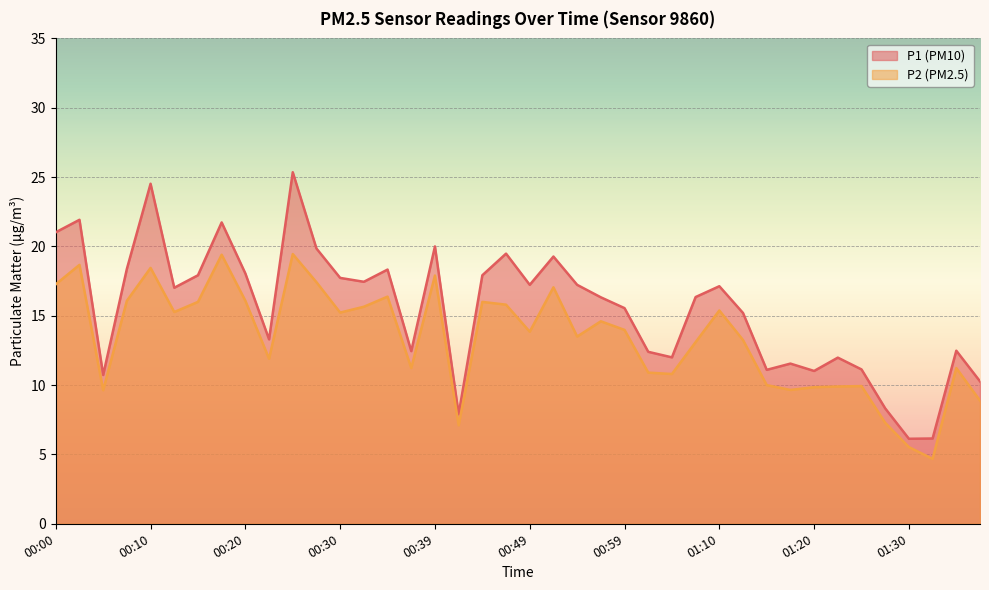

Is the value of P1 at 01:02 greater than the value of P2 at 00:25?

No